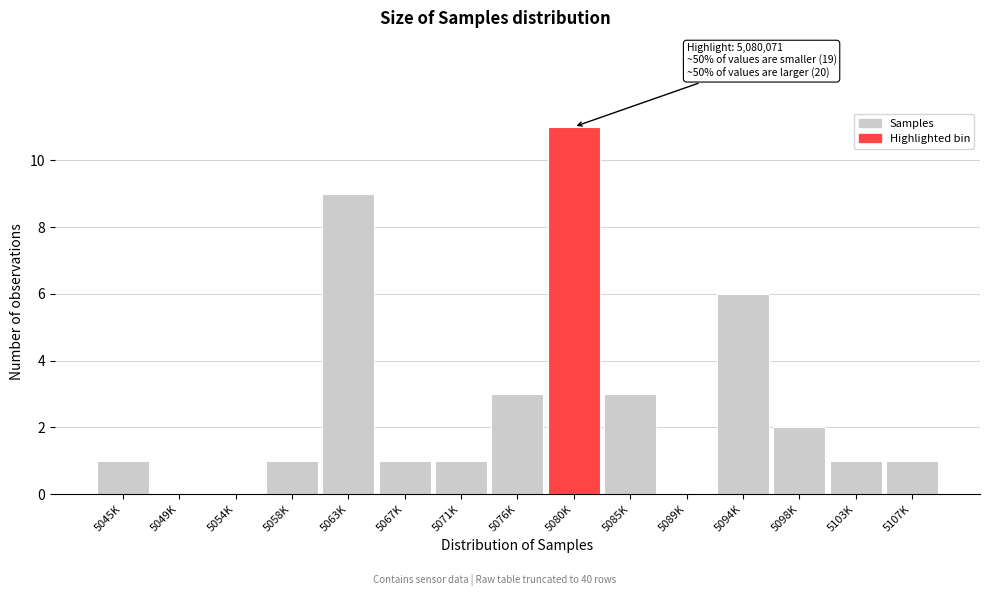

What is the sum of all values?

40